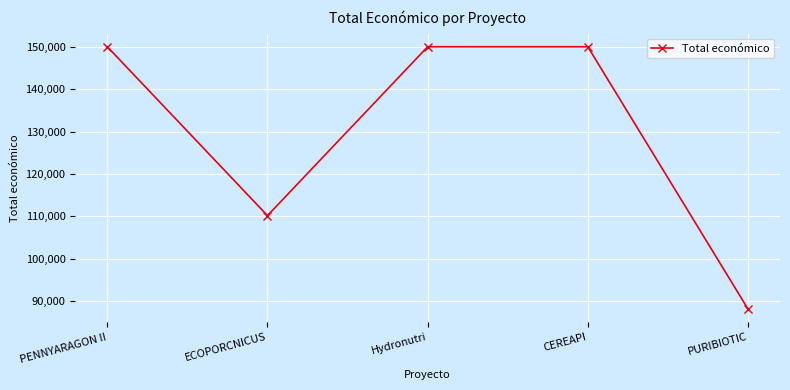

Between CEREAPI and PURIBIOTIC, which is larger?

CEREAPI